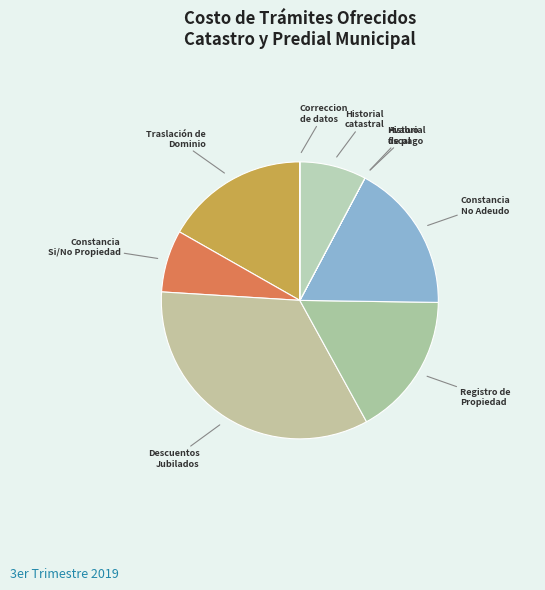

Is there any slice that represents more than half of the pie?

No